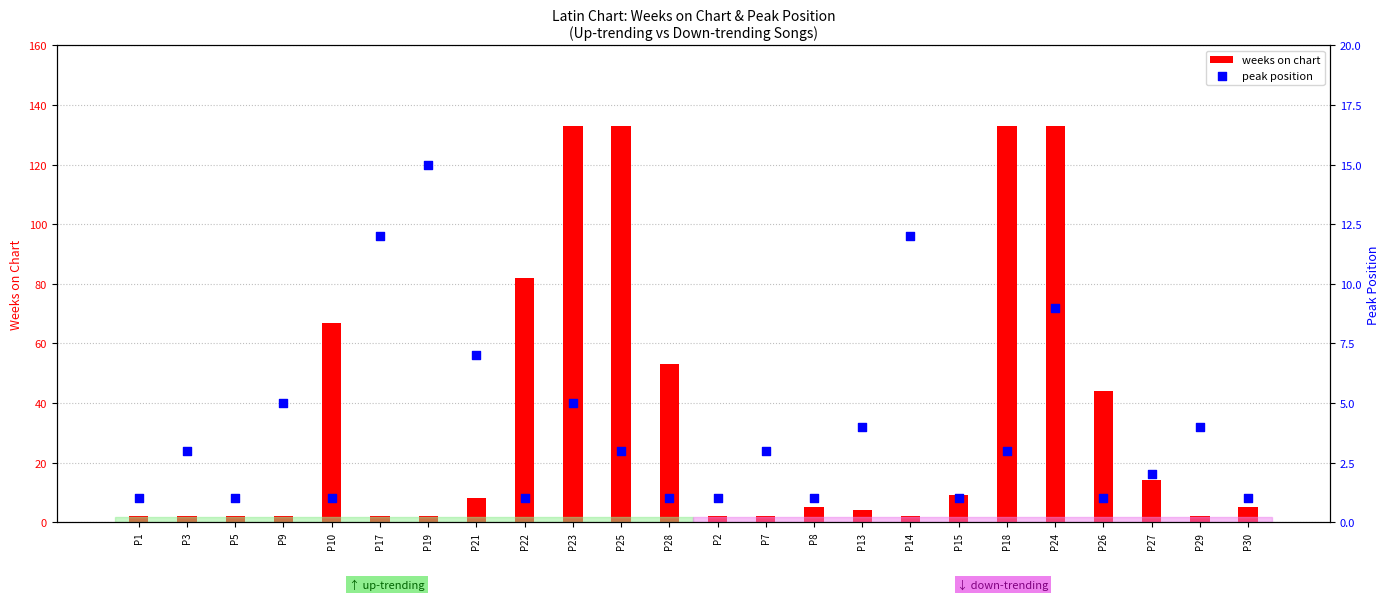

Which series reaches the maximum Y coordinate?

weeks on chart